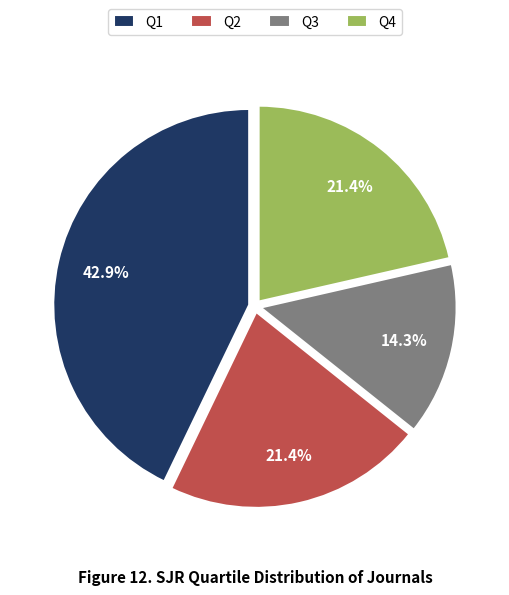

Is it true that Q3 is 14% of the pie?

True